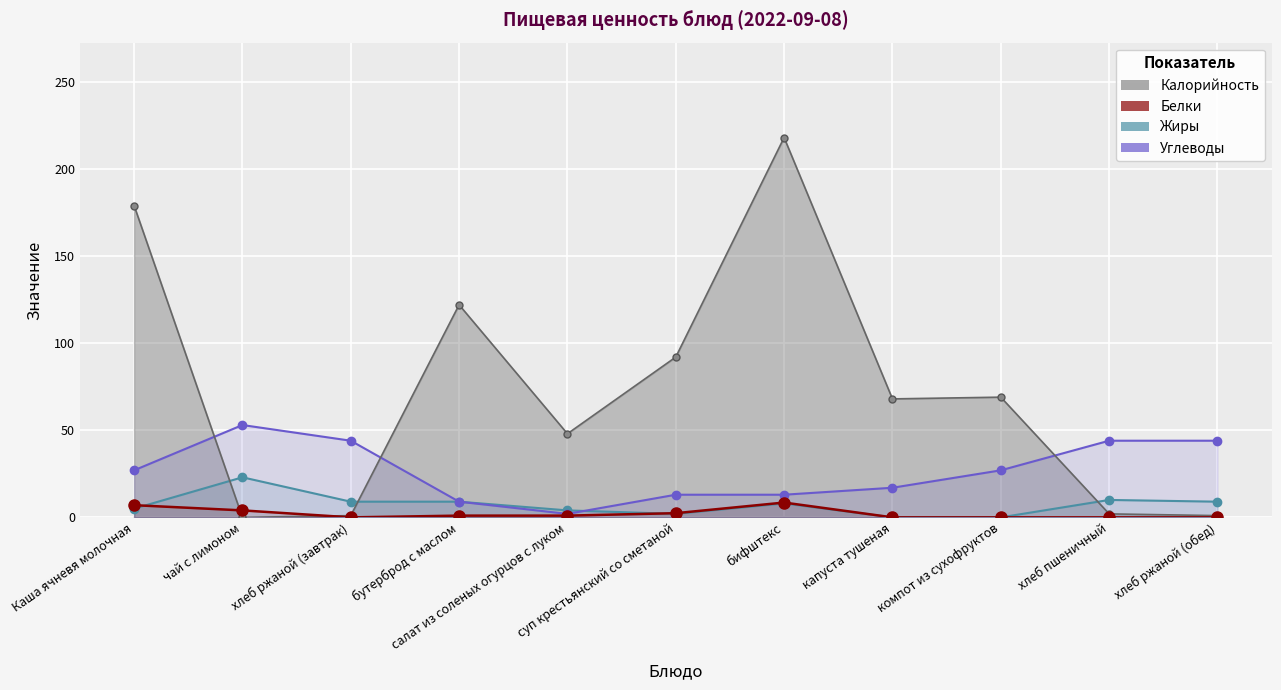

Reading left to right, transcribe all the data shown in this chart.

Калорийность: Каша ячневя молочная=179.0	чай с лимоном=0.0	хлеб ржаной (завтрак)=1.0	бутерброд с маслом=122.0	салат из соленых огурцов с луком=48.0	суп крестьянский со сметаной=92.0	бифштекс=218.0	капуста тушеная=68.0	компот из сухофруктов=69.0	хлеб пшеничный=2.0	хлеб ржаной (обед)=1.0
Белки: Каша ячневя молочная=7.0	чай с лимоном=4.0	хлеб ржаной (завтрак)=0.0	бутерброд с маслом=1.0	салат из соленых огурцов с луком=1.0	суп крестьянский со сметаной=2.4	бифштекс=8.5	капуста тушеная=0.0	компот из сухофруктов=0.0	хлеб пшеничный=0.0	хлеб ржаной (обед)=0.0
Жиры: Каша ячневя молочная=5.0	чай с лимоном=23.0	хлеб ржаной (завтрак)=9.0	бутерброд с маслом=9.0	салат из соленых огурцов с луком=4.0	суп крестьянский со сметаной=2.0	бифштекс=8.0	капуста тушеная=0.0	компот из сухофруктов=0.0	хлеб пшеничный=10.0	хлеб ржаной (обед)=9.0
Углеводы: Каша ячневя молочная=27.0	чай с лимоном=53.0	хлеб ржаной (завтрак)=44.0	бутерброд с маслом=9.0	салат из соленых огурцов с луком=2.0	суп крестьянский со сметаной=13.0	бифштекс=13.0	капуста тушеная=17.0	компот из сухофруктов=27.0	хлеб пшеничный=44.0	хлеб ржаной (обед)=44.0